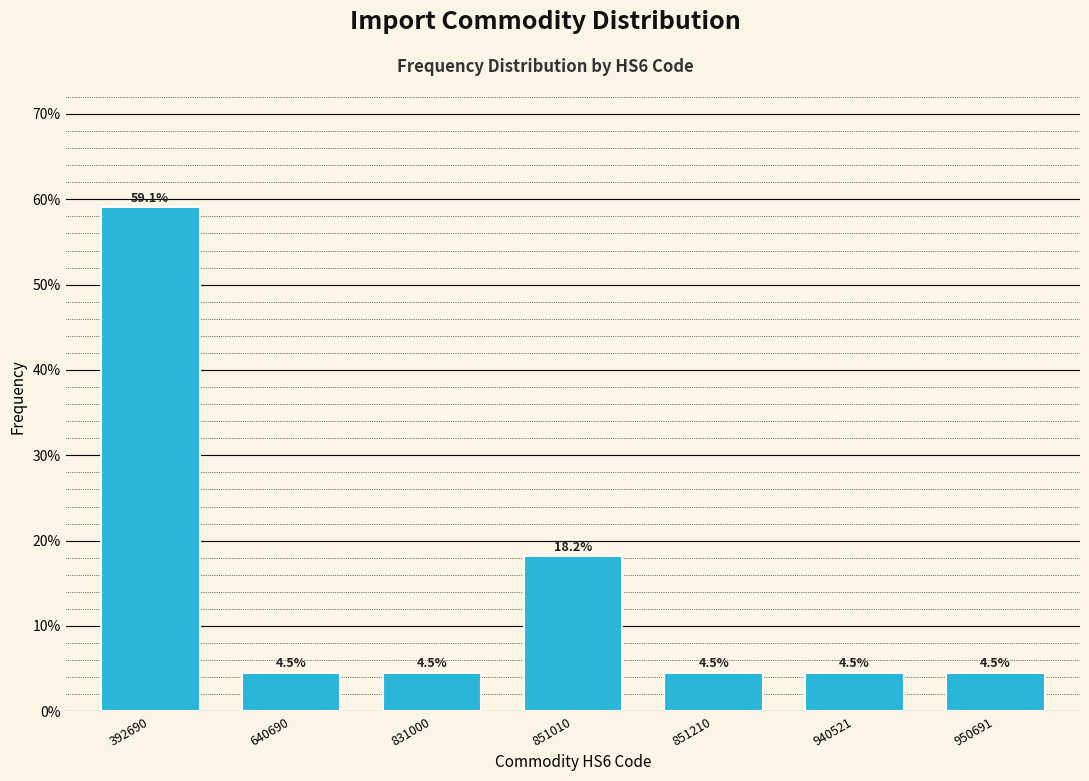

Reading right to left, what are all the values shown in this chart?

4.5	4.5	4.5	18.2	4.5	4.5	59.1